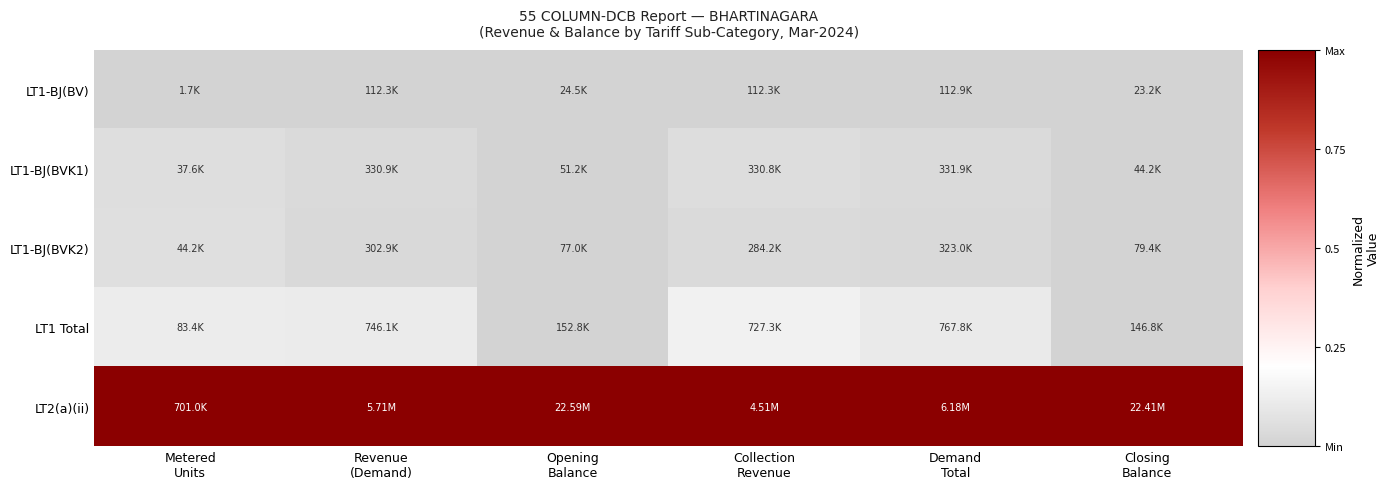

At Revenue (Demand), list the series in order from smallest to largest.

LT1-BJ(BV), LT1-BJ(BVK2), LT1-BJ(BVK1), LT1 Total, LT2(a)(ii)